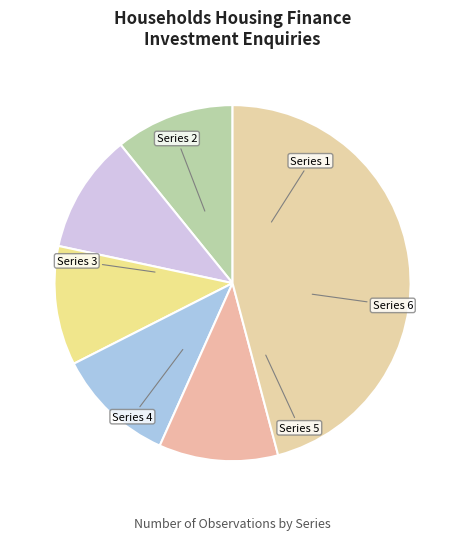

To the nearest percent, what is the average slice percentage?

17%